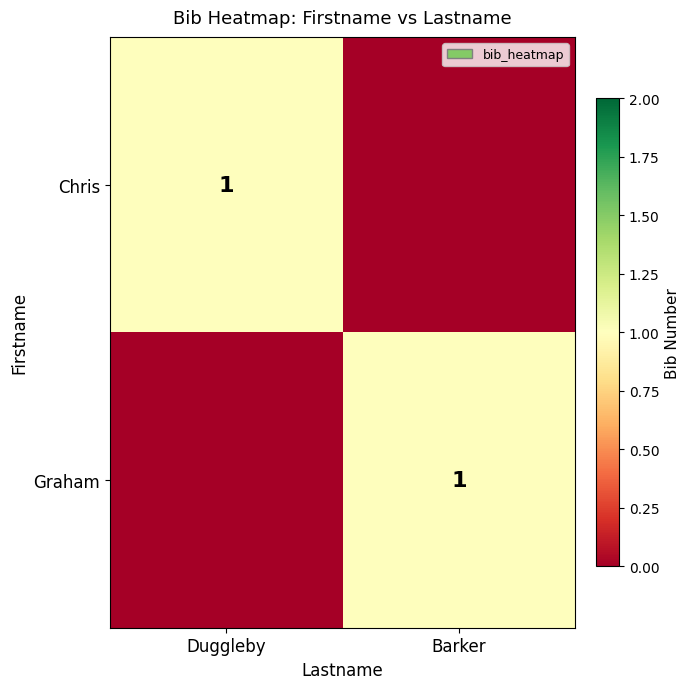

The value of Chris at Duggleby is 1. True or false?

True